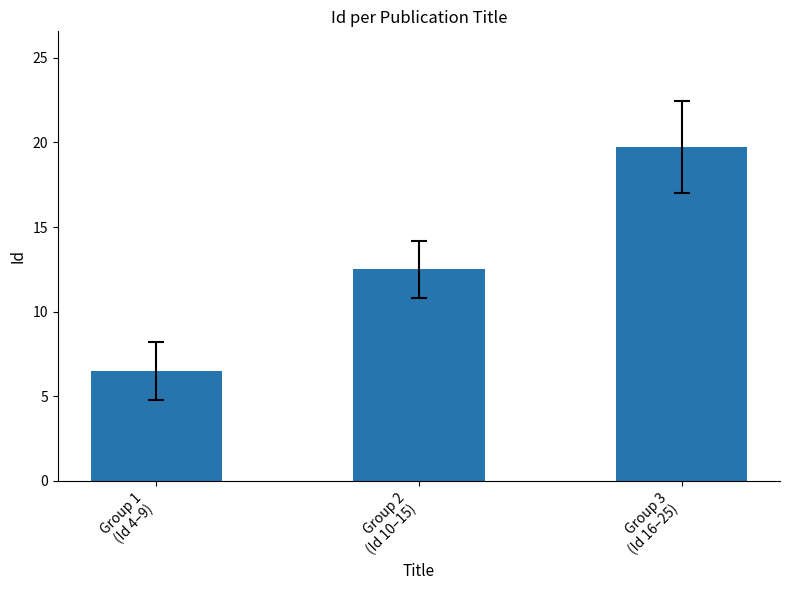

What is the ratio of the value at Group 3
(Id 16–25) to the value at Group 1
(Id 4–9)?

3.0